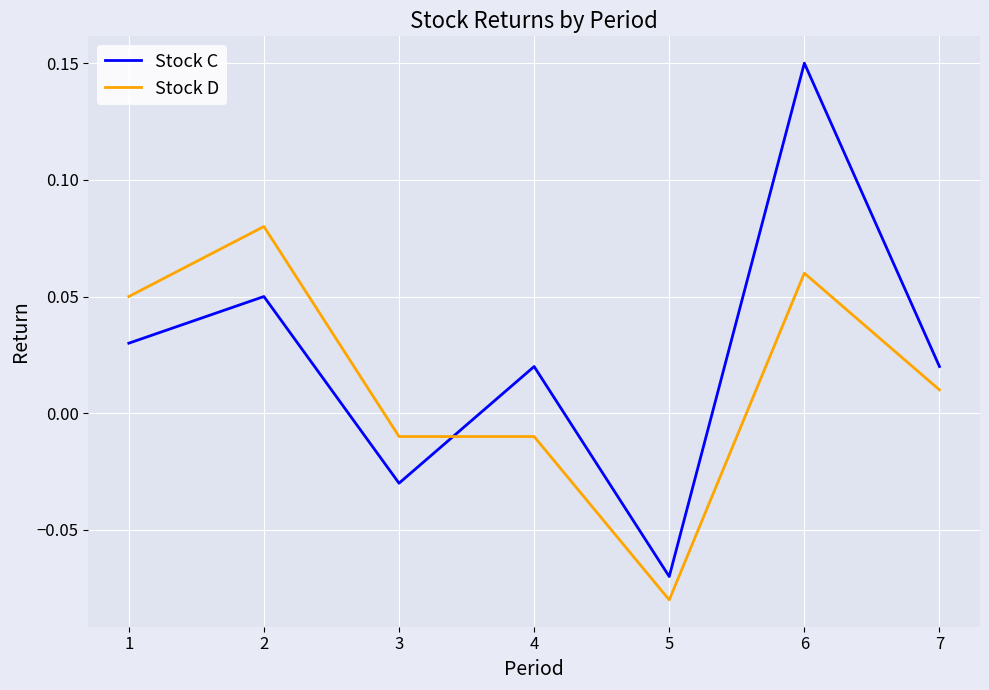

What are all the series names shown in the legend?

Stock C, Stock D